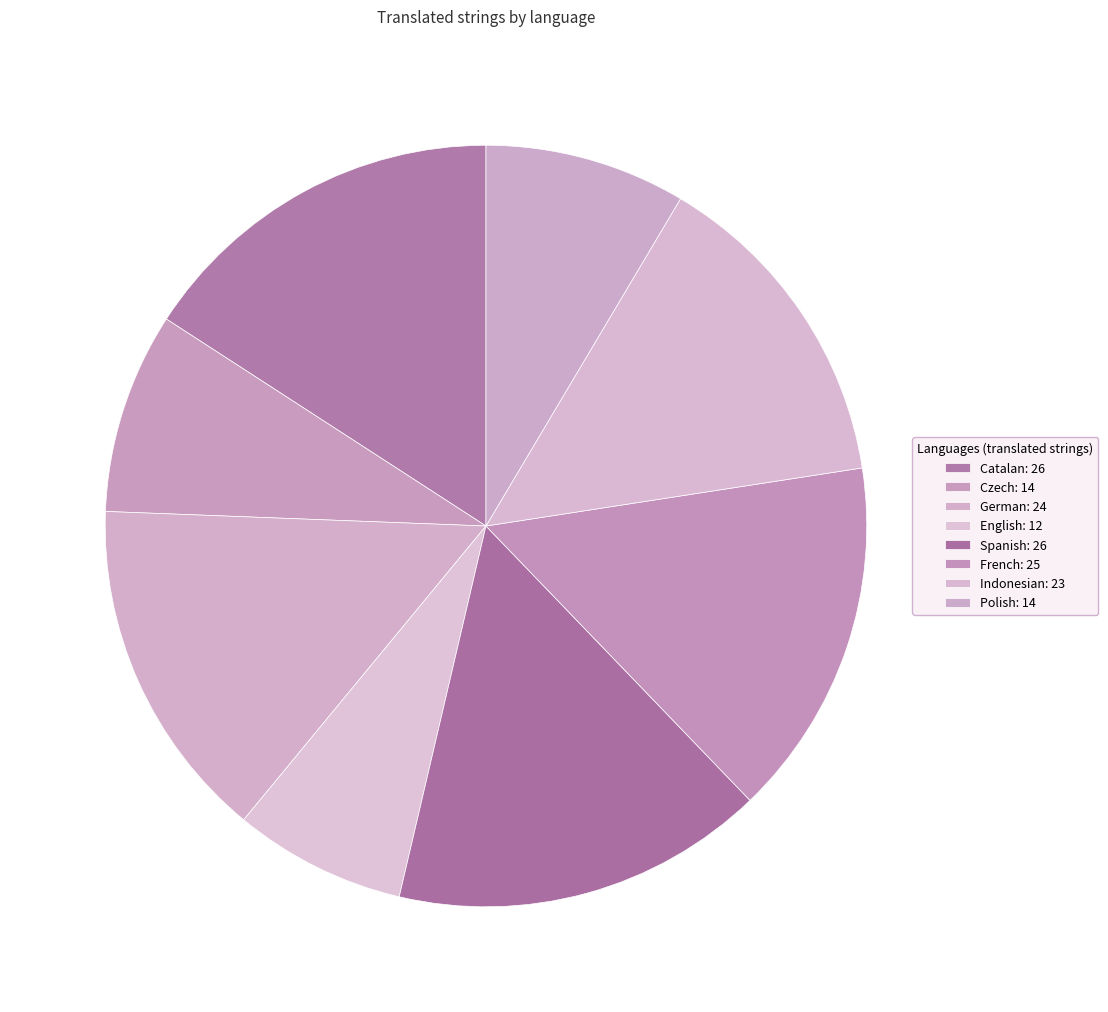

What portion of the pie excludes Polish?

91.5%